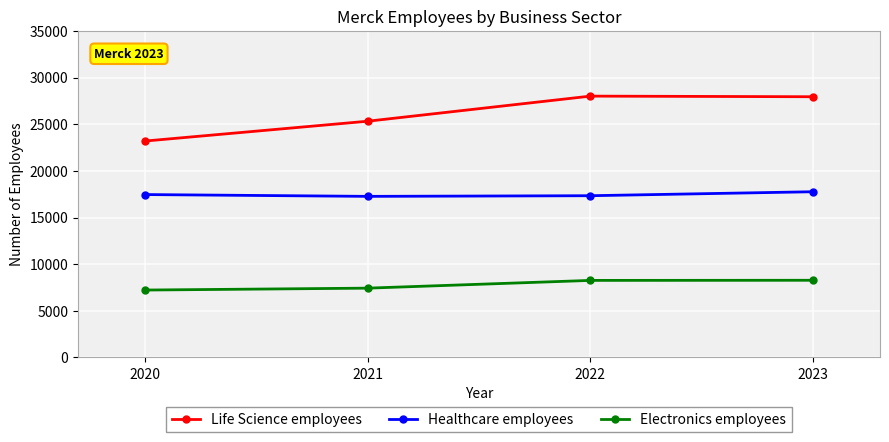

True or false: Life Science employees and Electronics employees intersect in this chart.

False